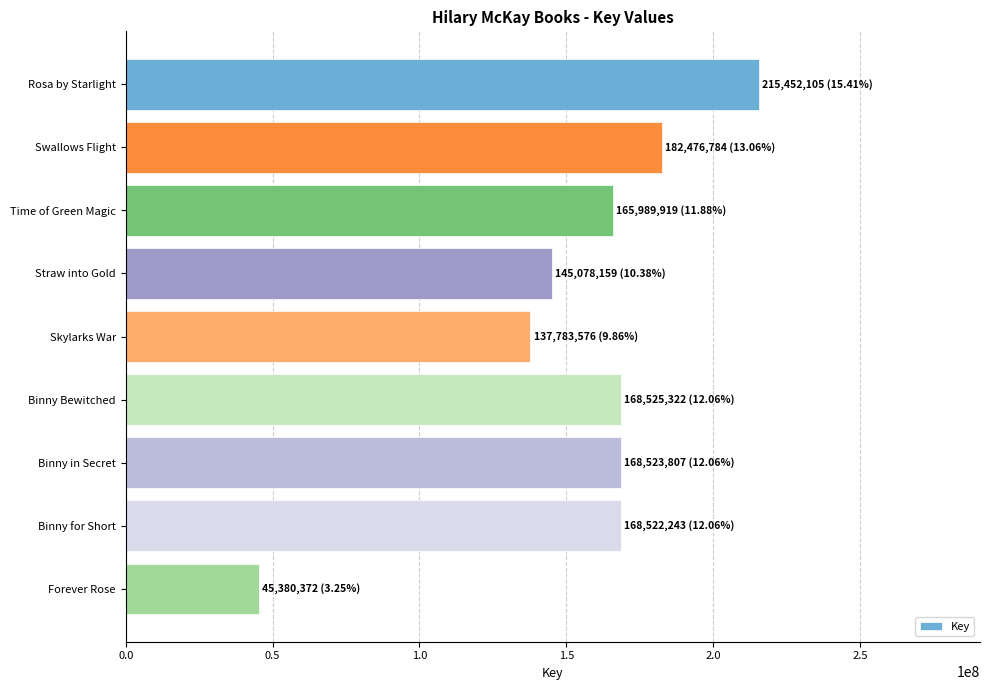

Approximately how many times larger is the value at Skylarks War compared to Forever Rose?

3.0